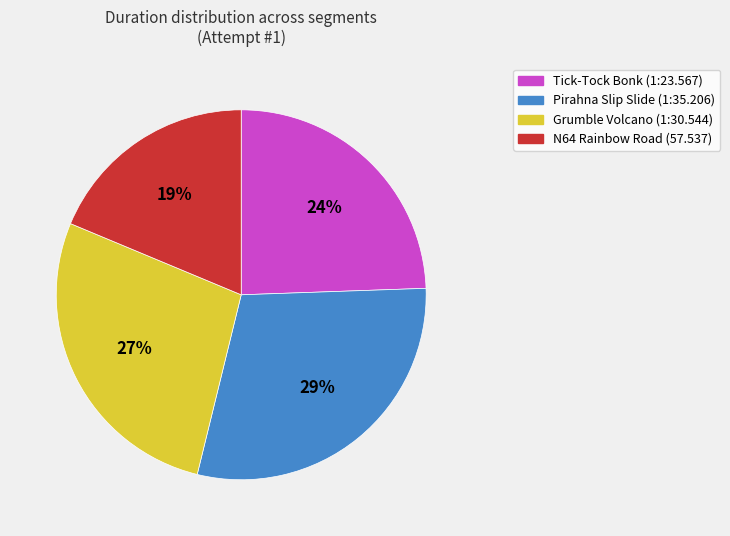

Which has a higher value, Pirahna Slip Slide (1:35.206) or Tick-Tock Bonk (1:23.567)?

Pirahna Slip Slide (1:35.206)